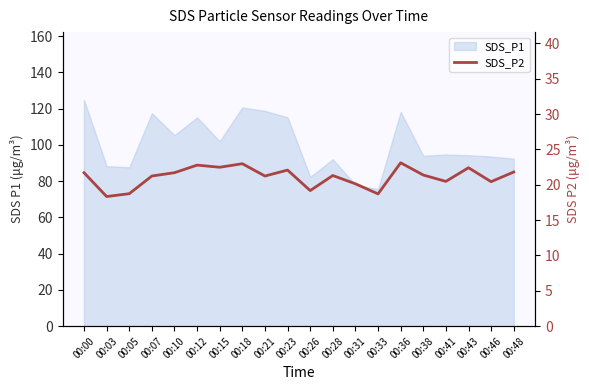

Reading left to right, extract all data points from this chart.

00:00=21.7	00:03=18.3	00:05=18.7	00:07=21.2	00:10=21.7	00:12=22.8	00:15=22.5	00:18=23.0	00:21=21.2	00:23=22.1	00:26=19.2	00:28=21.3	00:31=20.1	00:33=18.7	00:36=23.1	00:38=21.4	00:41=20.5	00:43=22.4	00:46=20.4	00:48=21.8